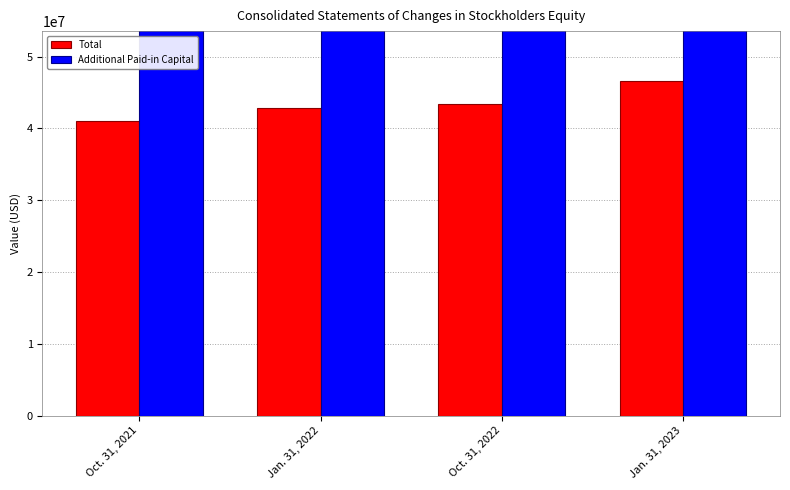

List the series in order of their peak value, highest first.

Additional Paid-in Capital, Total